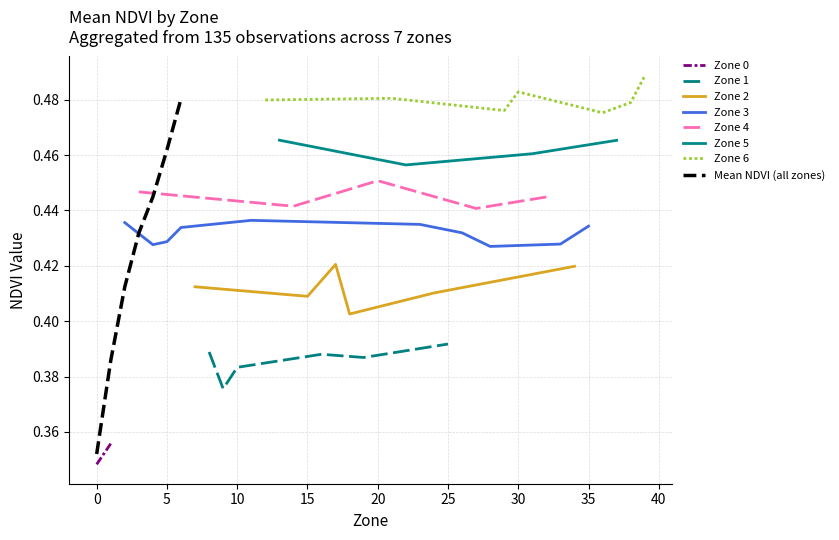

True or false: Mean NDVI (all zones) has a value of 0.2 at 5.

False